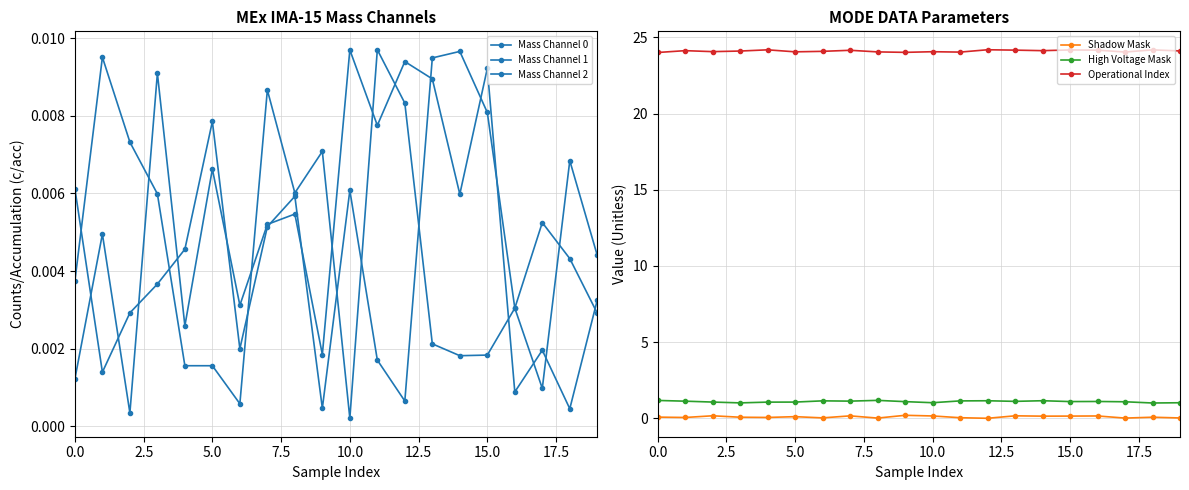

Which series ends up on top after the final intersection of Mass Channel 2 and Mass Channel 1?

Mass Channel 1